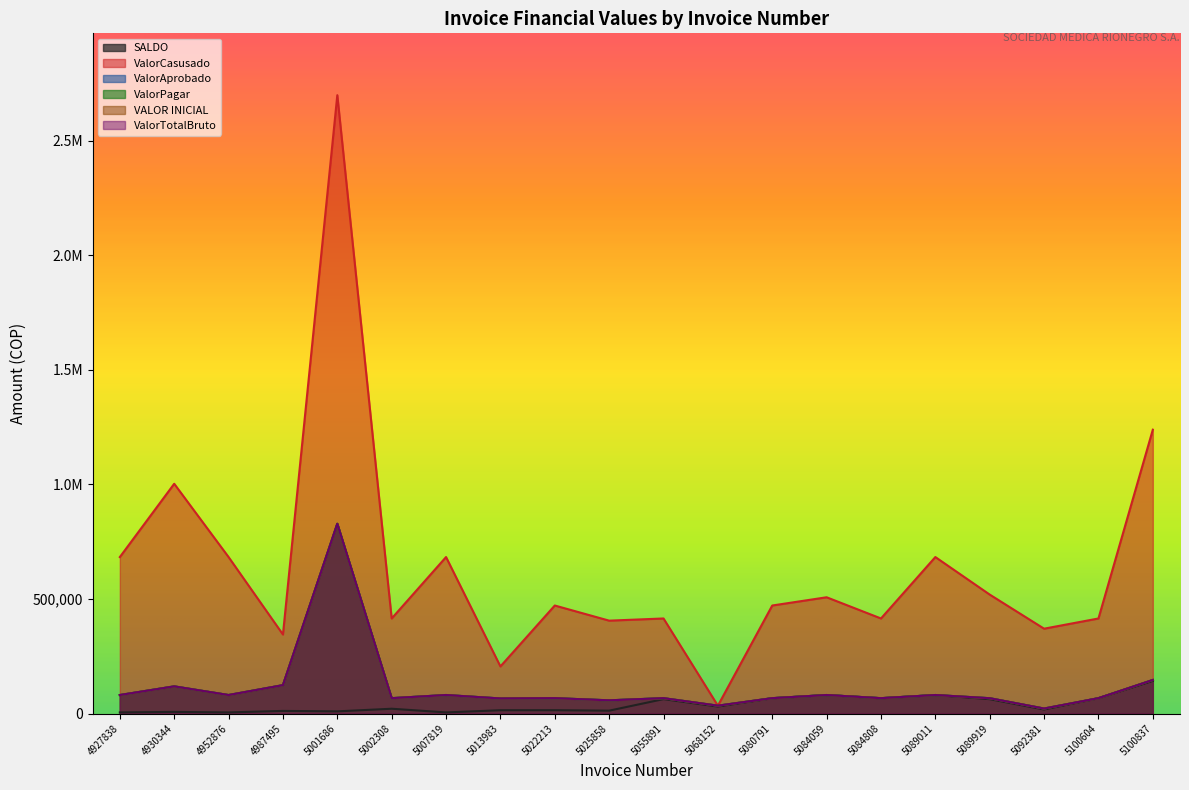

True or false: SALDO and ValorPagar cross at least once.

False